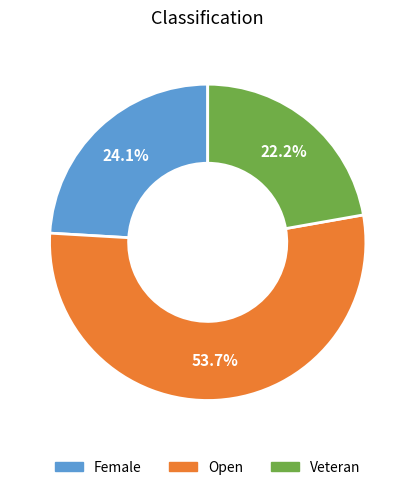

Which category has the smallest portion of the pie?

Veteran